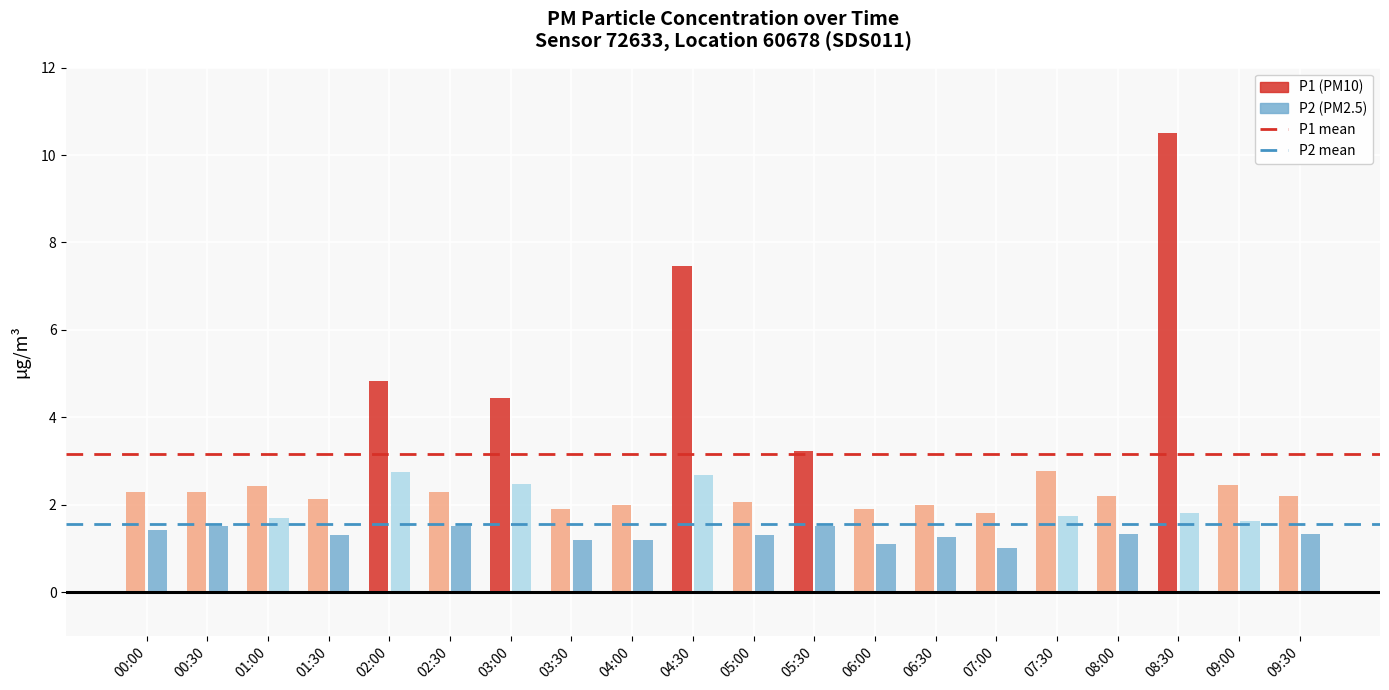

Rank the series by their maximum value, from lowest to highest.

P2 mean, P1 mean